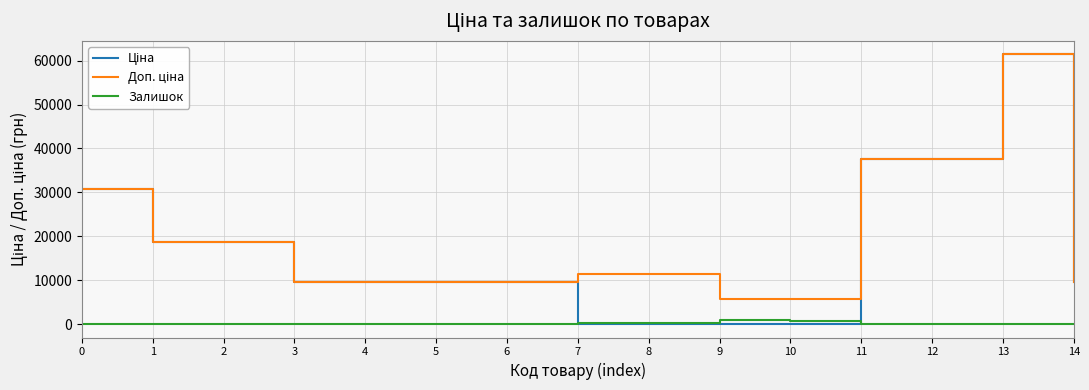

What is the spread (max minus min) of values at 0?

30717.1